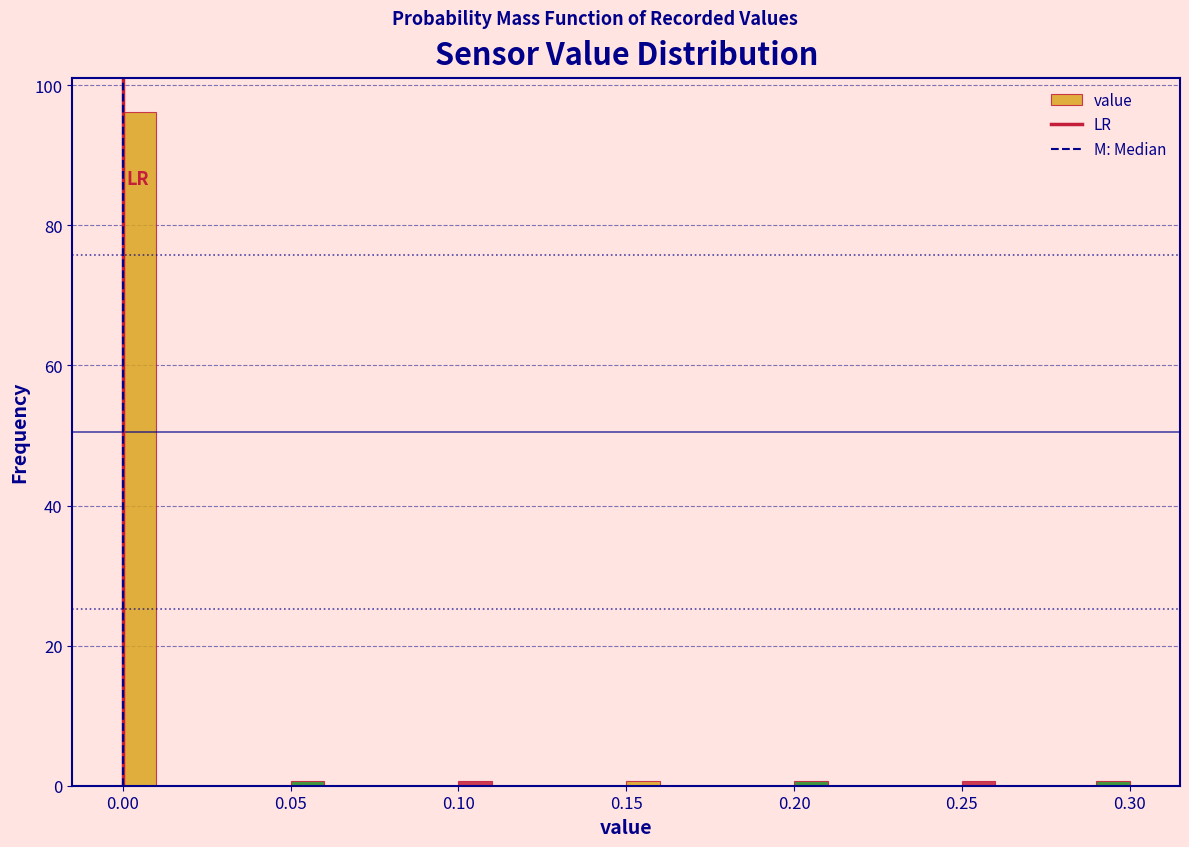

Around what value on the x-axis is the tallest bar? Give the approximate position of its centre, as read against the axis.

0.005